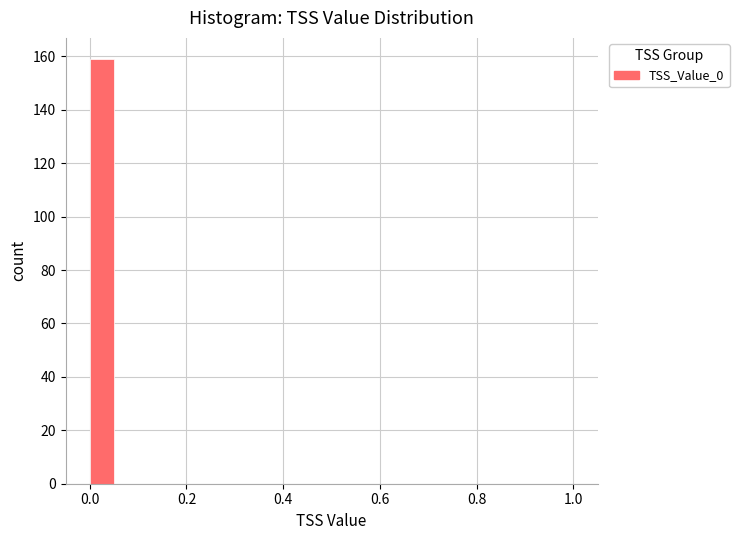

Around what value on the x-axis is the tallest bar? Give the approximate position of its centre, as read against the axis.

0.02